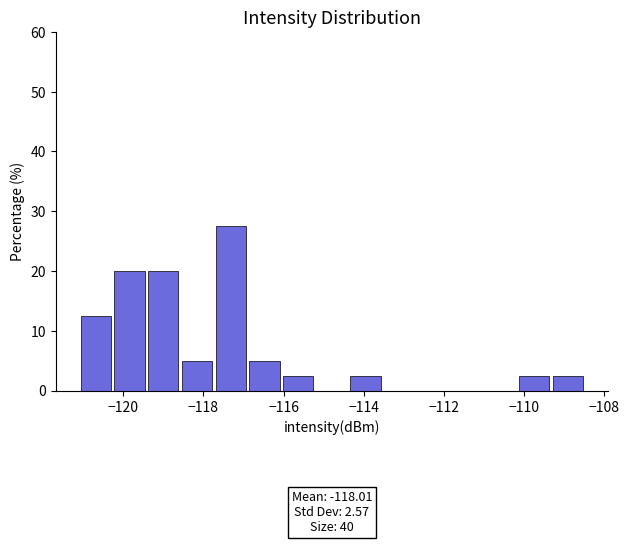

Which range on the x-axis has the tallest bar?

-117.6 to -116.8